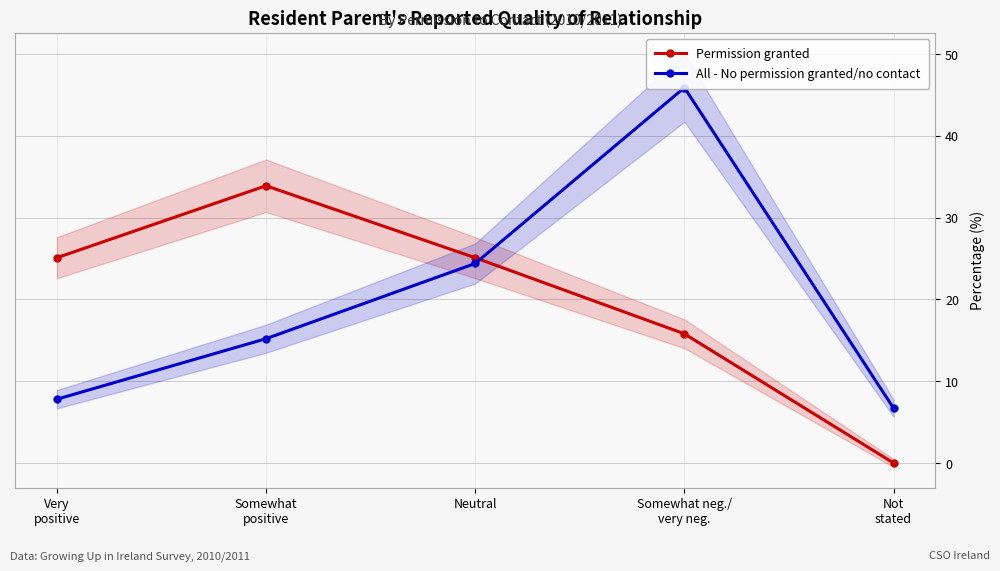

What is the value of the All - No permission granted/no contact point at the 5th from the left?

6.7